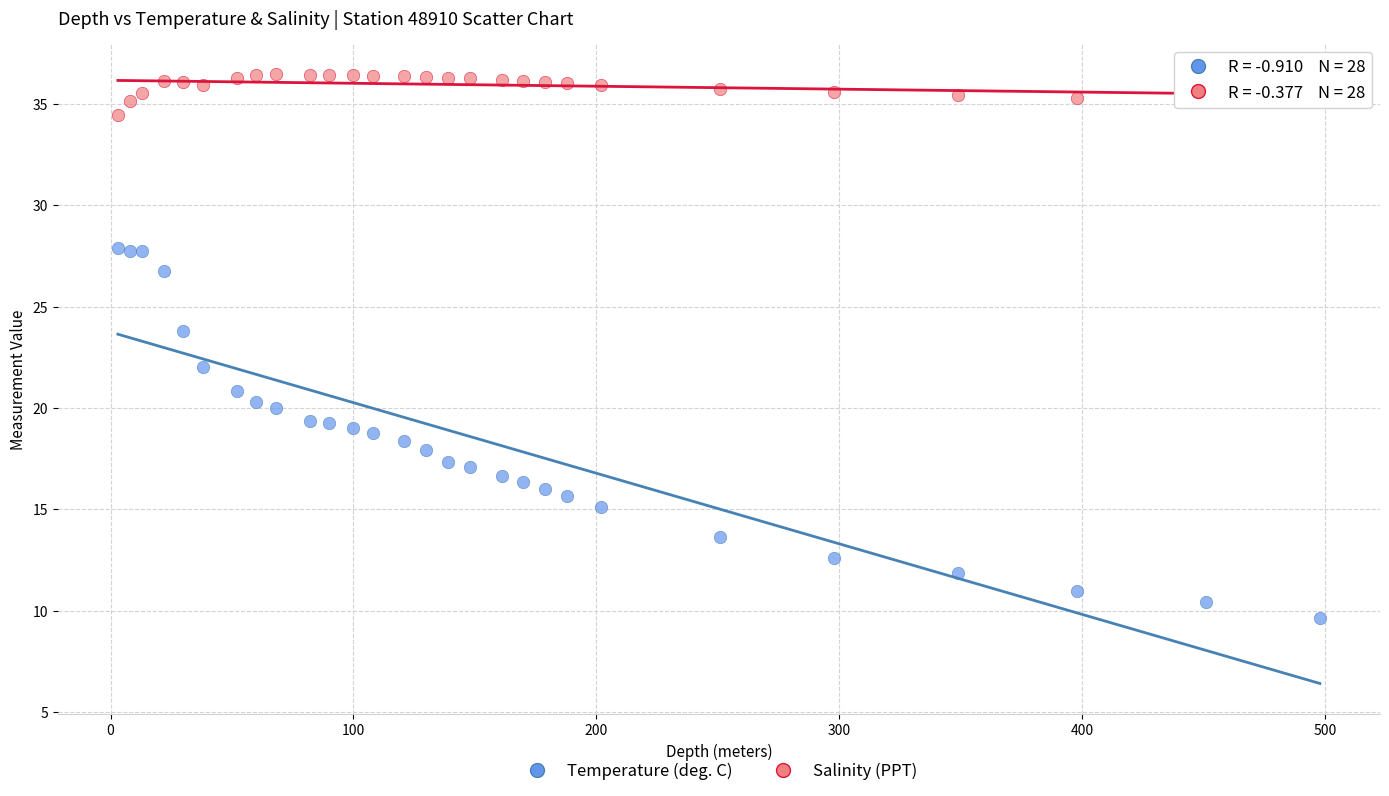

Which series reaches the maximum Y coordinate?

Salinity (PPT)